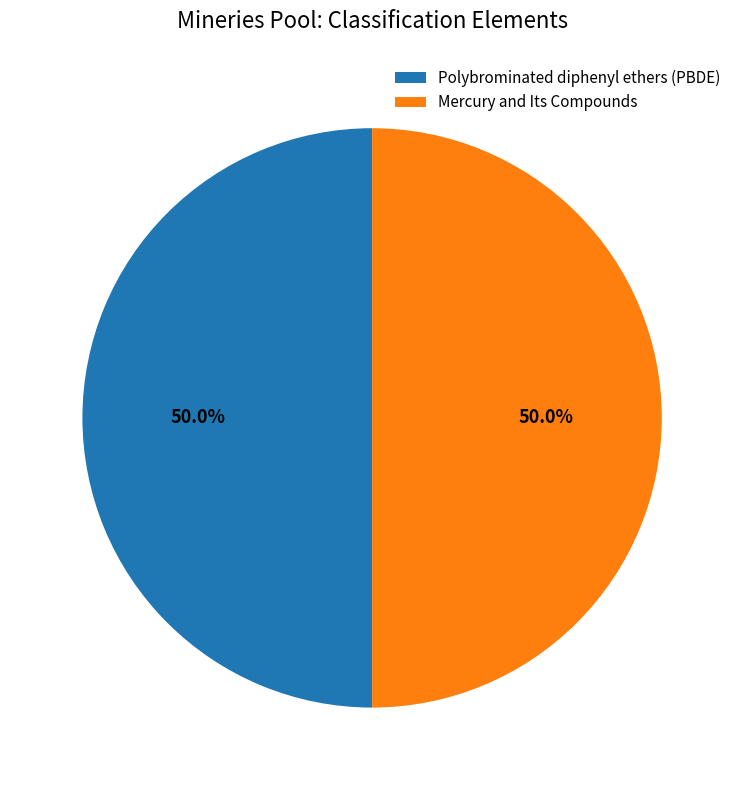

How much of the chart is everything except Polybrominated diphenyl ethers (PBDE)?

50.0%